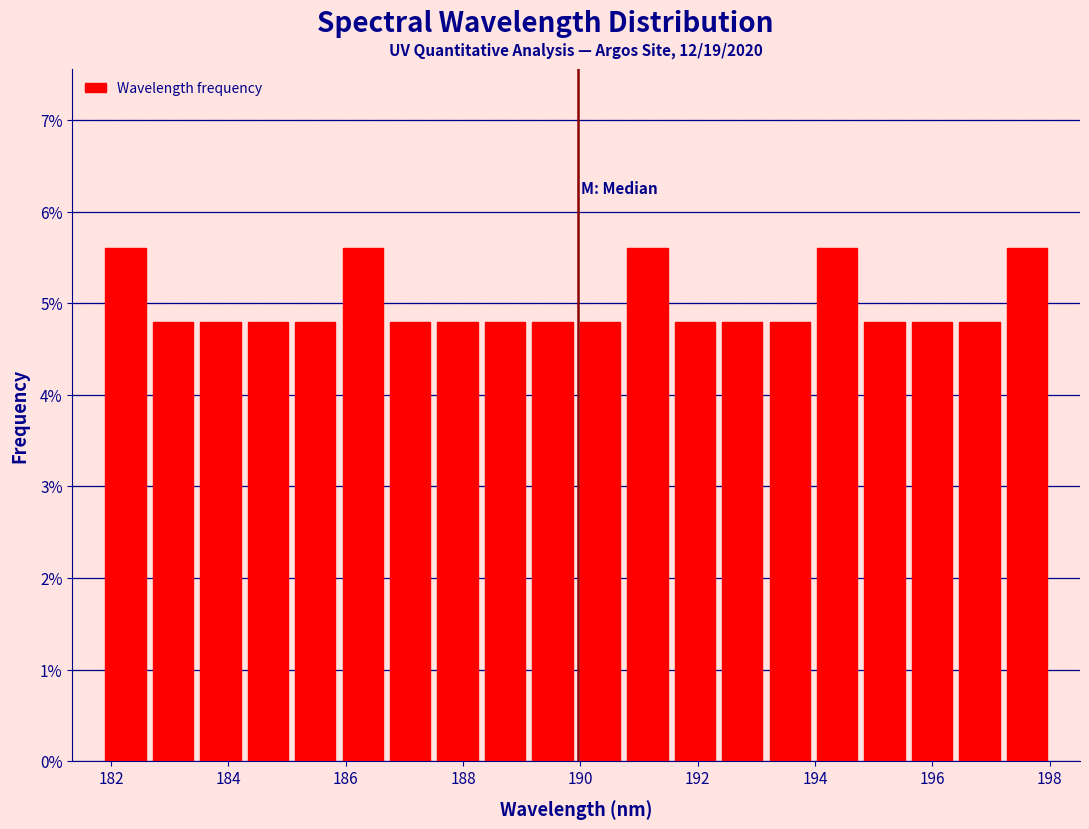

Reading left to right, transcribe this chart: for each bar, give the range it covers on the x-axis and its height. Neither the bar edges nor the heights are printed on the chart, so give them approximately, as read against the axes.

181.8 to 182.6: 5.6
182.6 to 183.4: 4.8
183.4 to 184.2: 4.8
184.2 to 185.0: 4.8
185.0 to 185.8: 4.8
185.8 to 186.6: 5.6
186.6 to 187.6: 4.8
187.6 to 188.4: 4.8
188.4 to 189.2: 4.8
189.2 to 190.0: 4.8
190.0 to 190.8: 4.8
190.8 to 191.6: 5.6
191.6 to 192.4: 4.8
192.4 to 193.2: 4.8
193.2 to 194.0: 4.8
194.0 to 194.8: 5.6
194.8 to 195.6: 4.8
195.6 to 196.4: 4.8
196.4 to 197.2: 4.8
197.2 to 198.0: 5.6